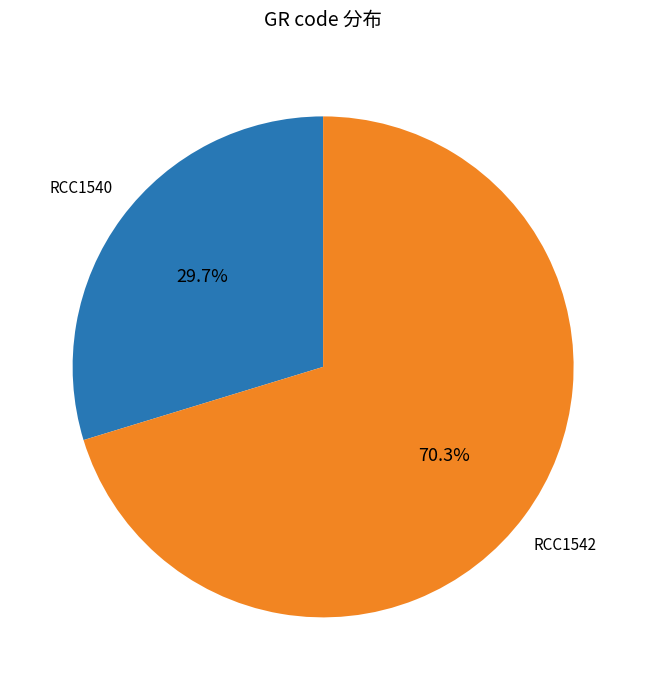

Rank the categories by value from highest to lowest.

RCC1542, RCC1540